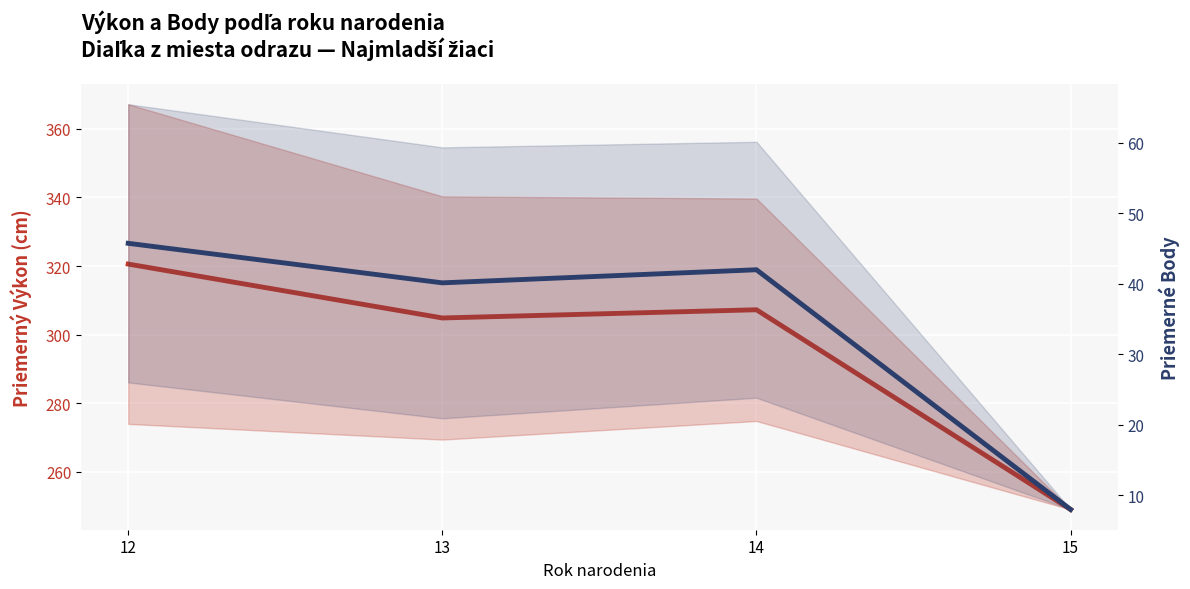

What is the maximum value shown in the chart?

320.6